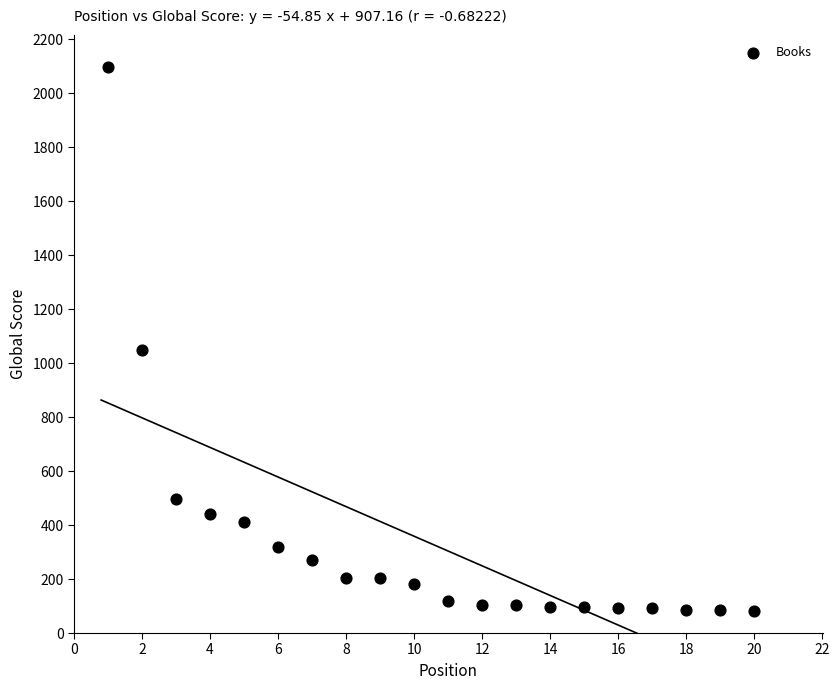

What Y value in the scatter plot is closest to 1090?

1047